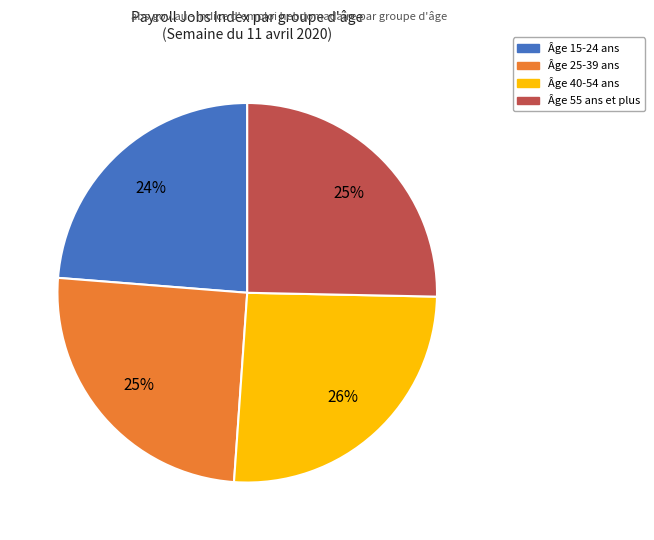

To the nearest percent, what is the difference between the largest and smallest slice percentages?

2%